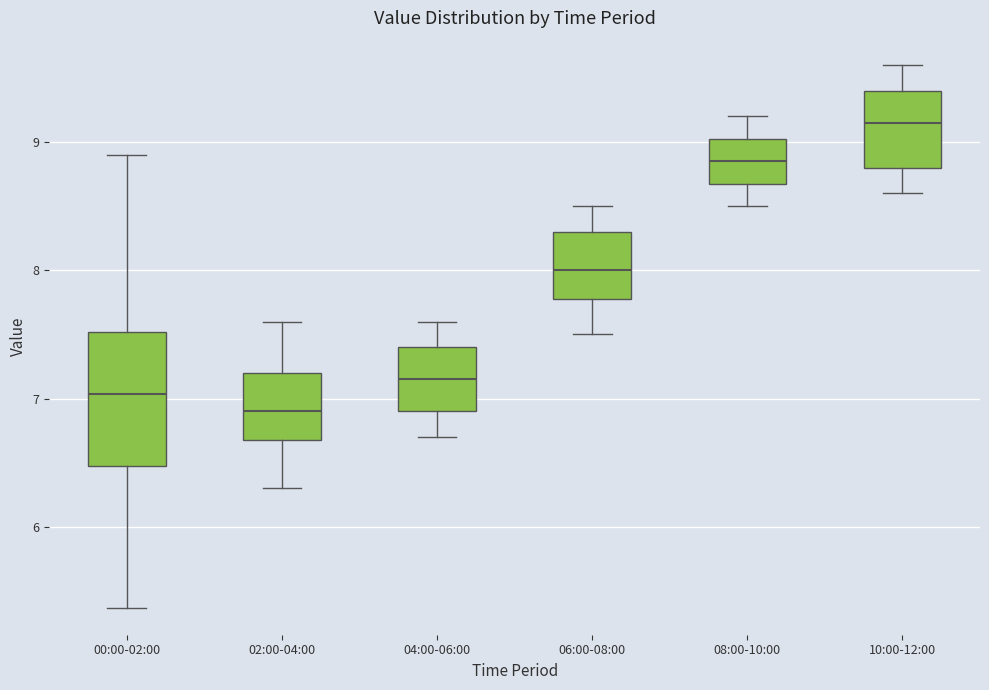

Which box has the lowest median line?

02:00-04:00